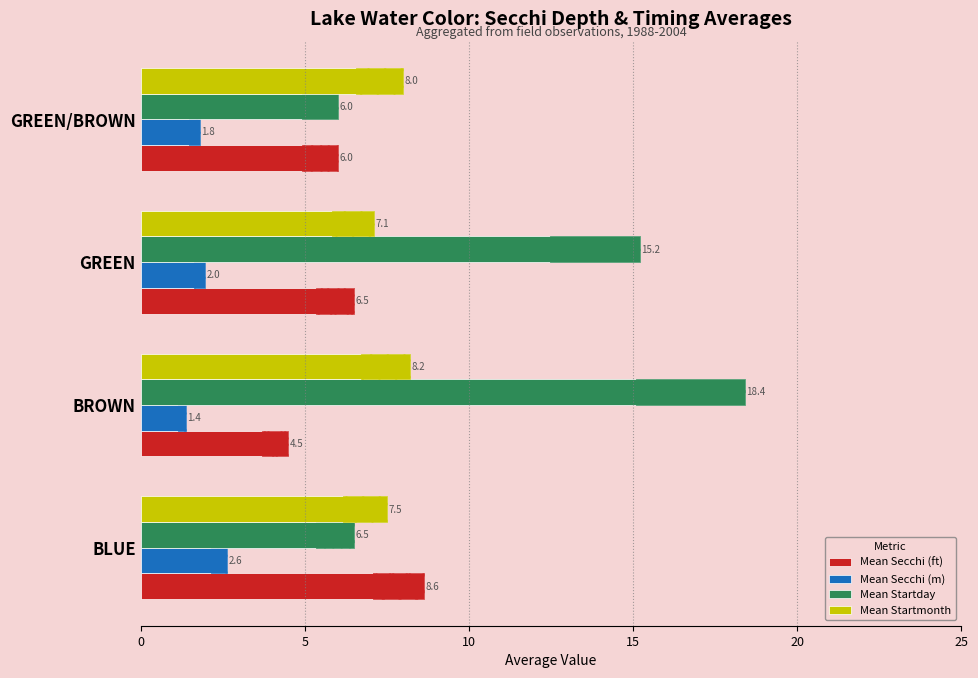

What is the sum of all Mean Startday values?

46.1